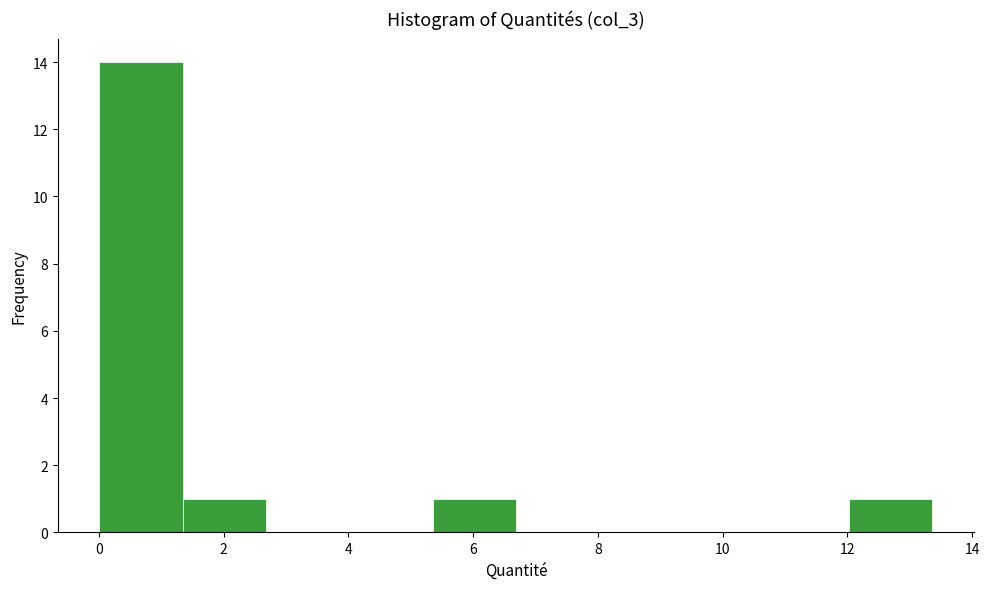

Reading left to right, list every bar in this chart as the range it spans on the x-axis followed by its height. Neither the bar edges nor the heights are printed on the chart, so give them approximately, as read against the axes.

0.0 to 1.4: 14
1.4 to 2.6: 1
2.6 to 4.0: 0
4.0 to 5.4: 0
5.4 to 6.6: 1
6.6 to 8.0: 0
8.0 to 9.4: 0
9.4 to 10.6: 0
10.6 to 12.0: 0
12.0 to 13.4: 1